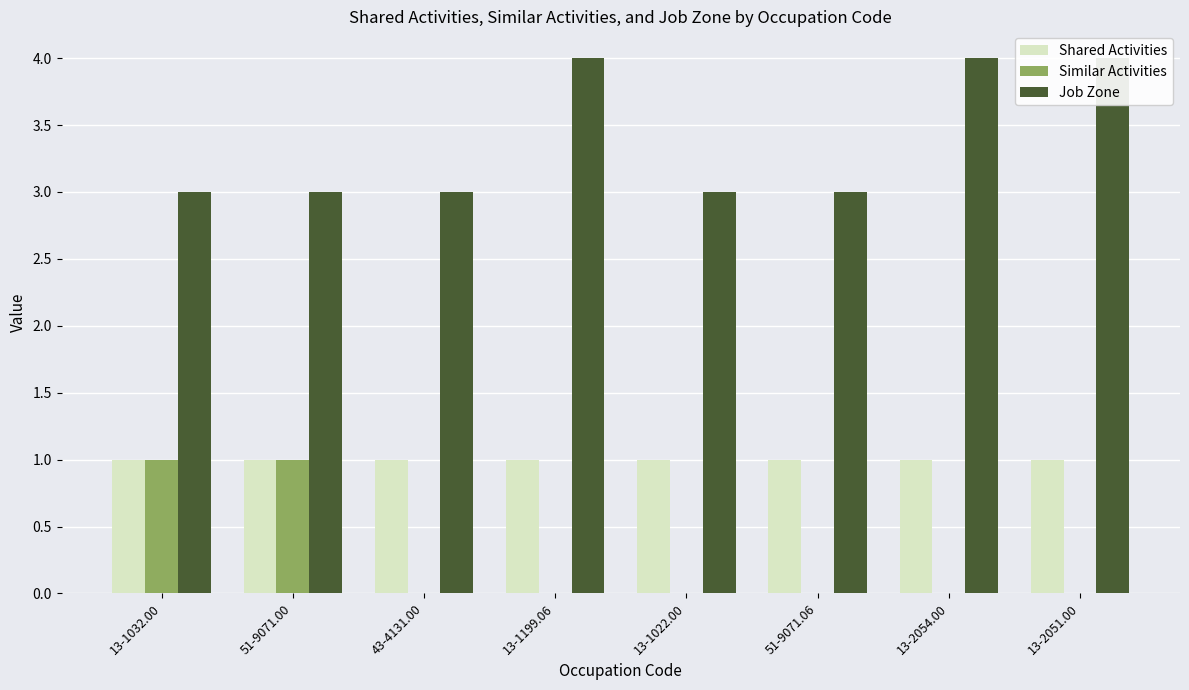

Is it true that Job Zone equals 1 at 13-1022.00?

False